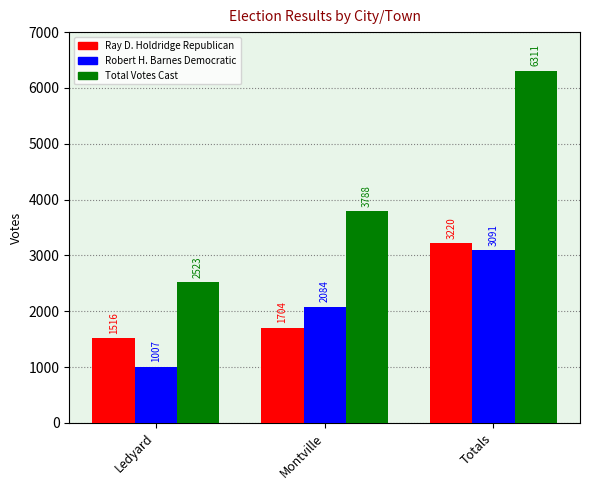

What is the total value across all series at Totals?

12622